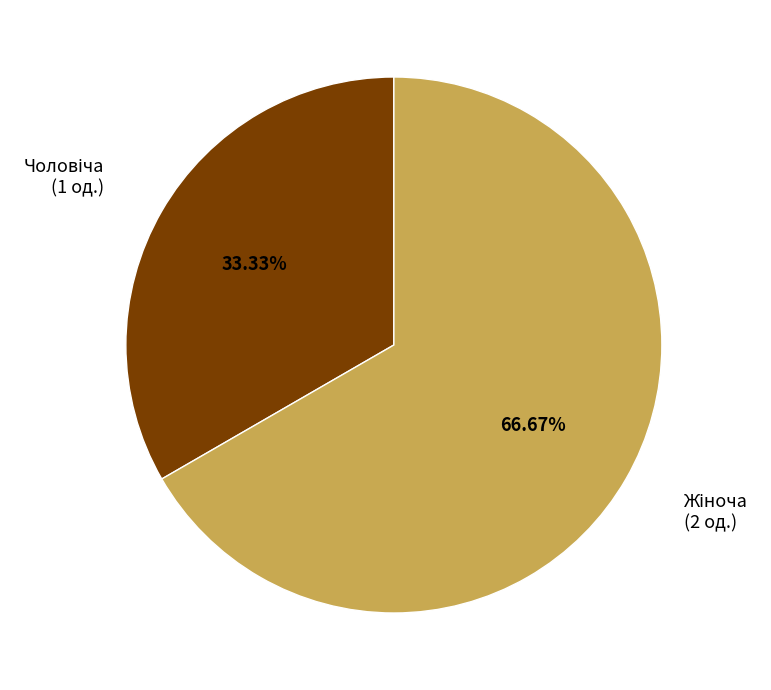

Does any single category account for the majority?

Yes